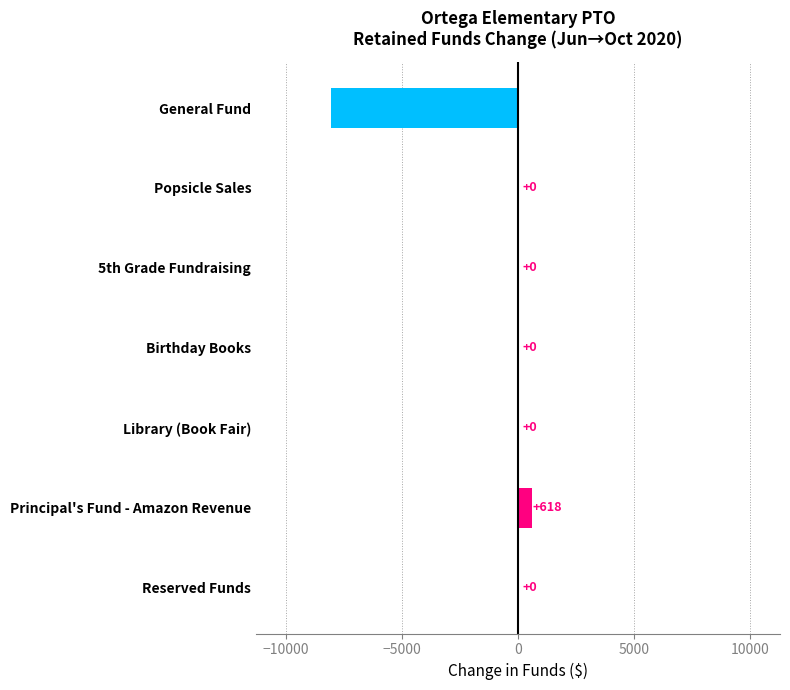

The value at 5th Grade Fundraising is 4367.6. True or false?

False